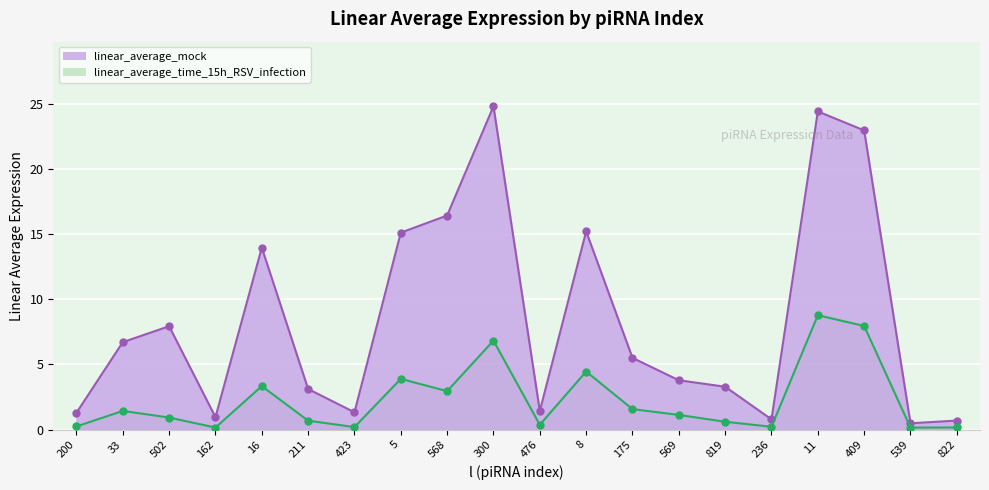

Is it true that linear_average_mock equals 1.4 at 476?

True